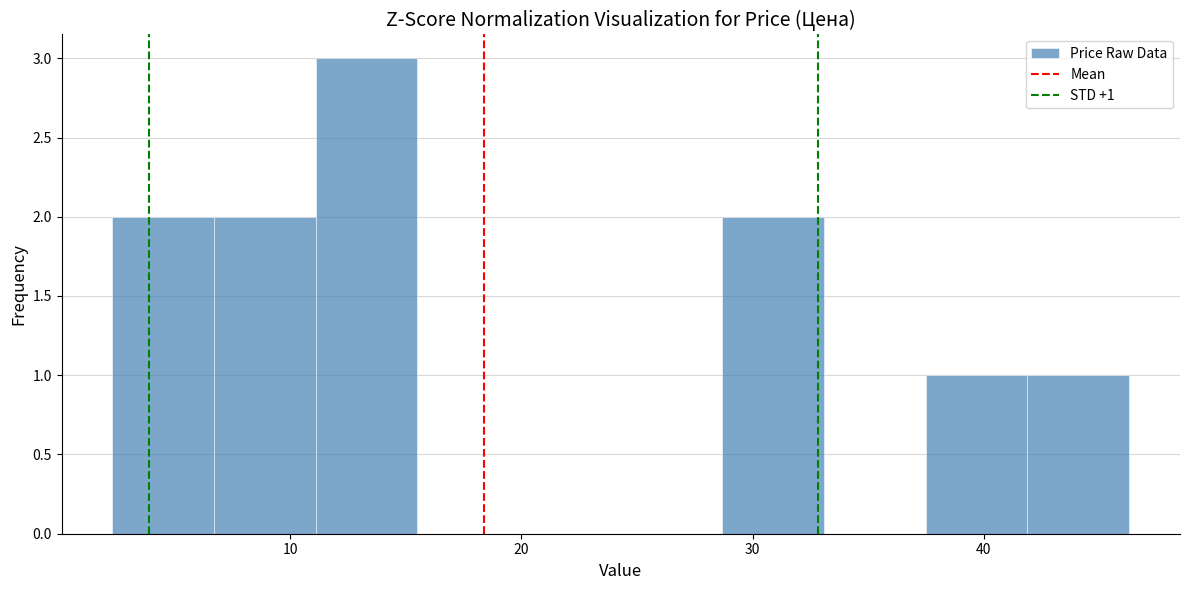

Over which range of the x-axis is the bar tallest?

11 to 16